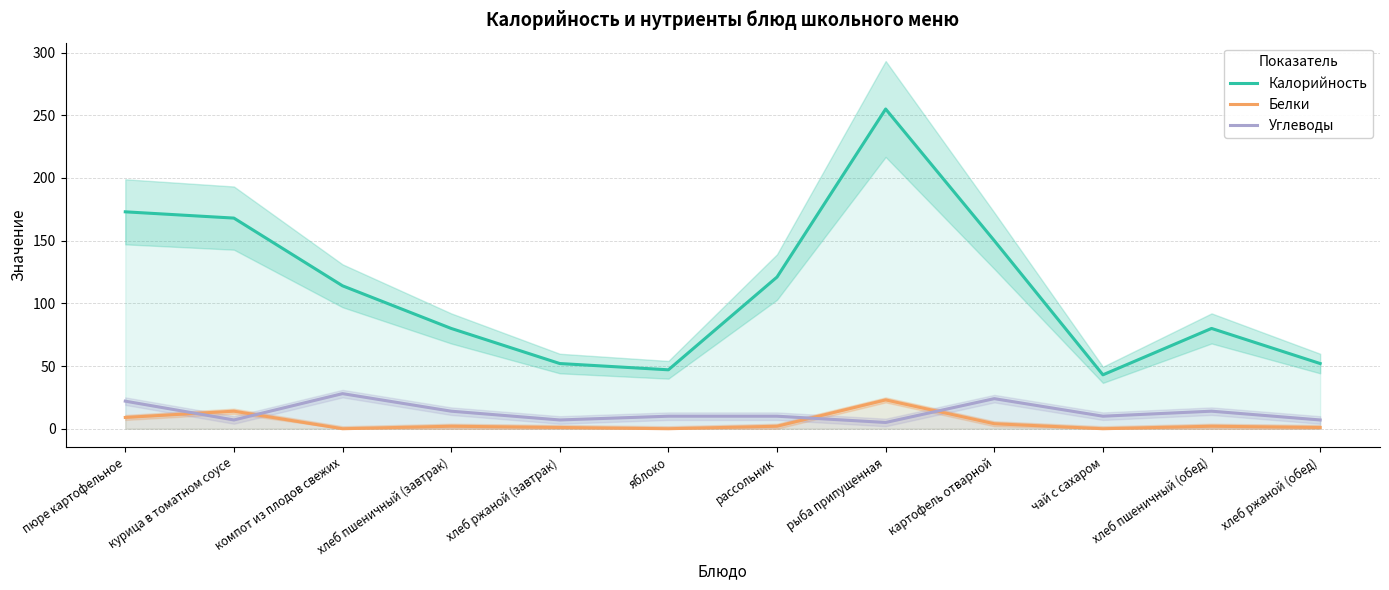

What is the total value across all series at пюре картофельное?

204